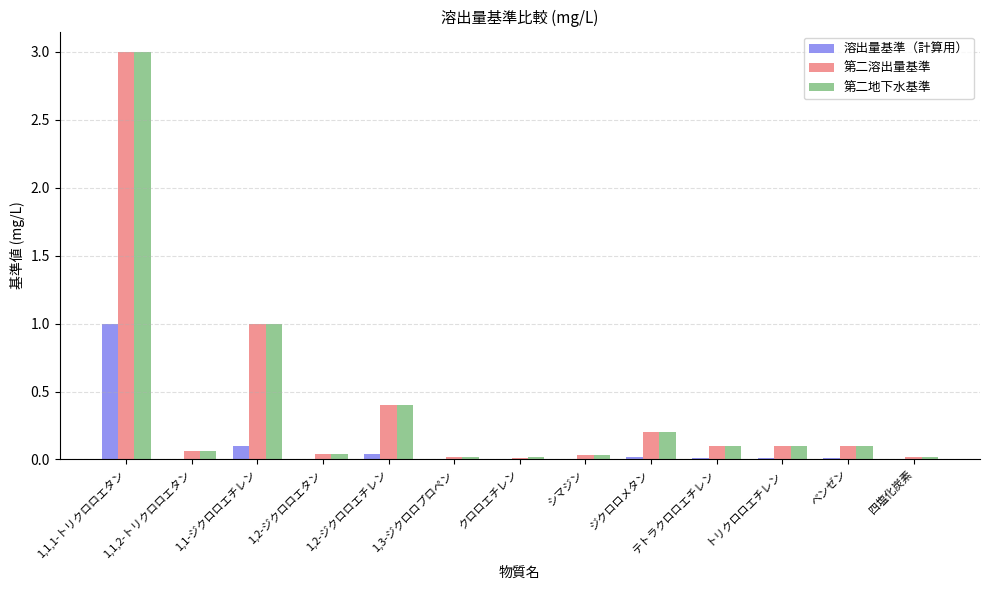

At which category does the chart reach its peak across all series?

1,1,1-トリクロロエタン